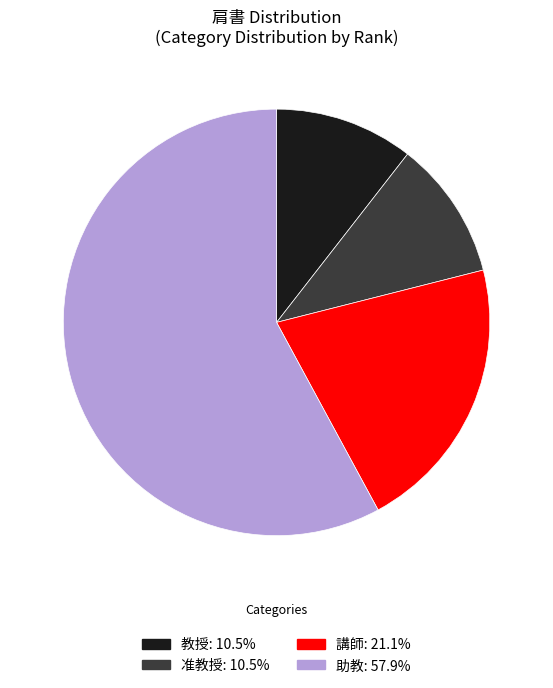

Is the sum of 講師 and 助教 greater than half?

Yes